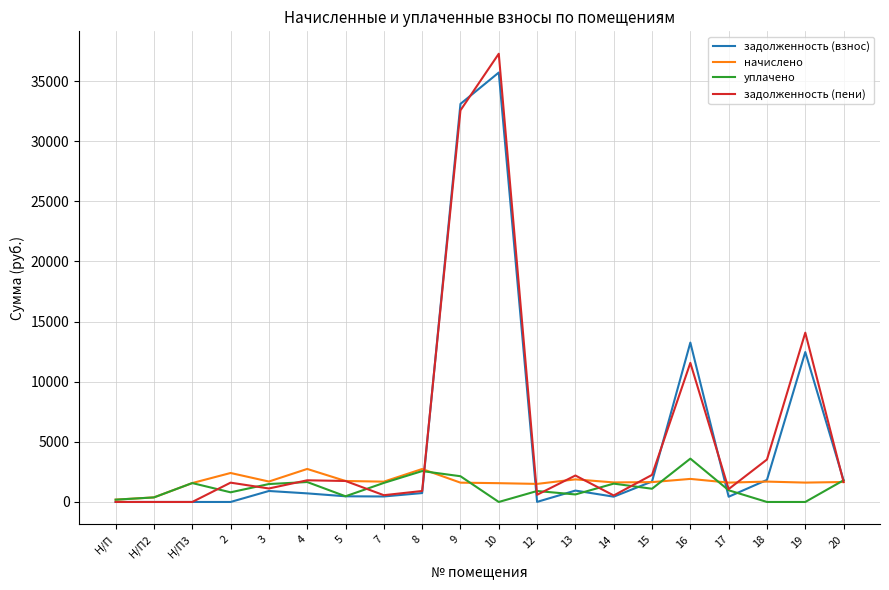

At how many categories does at least one series exceed 7261?

4